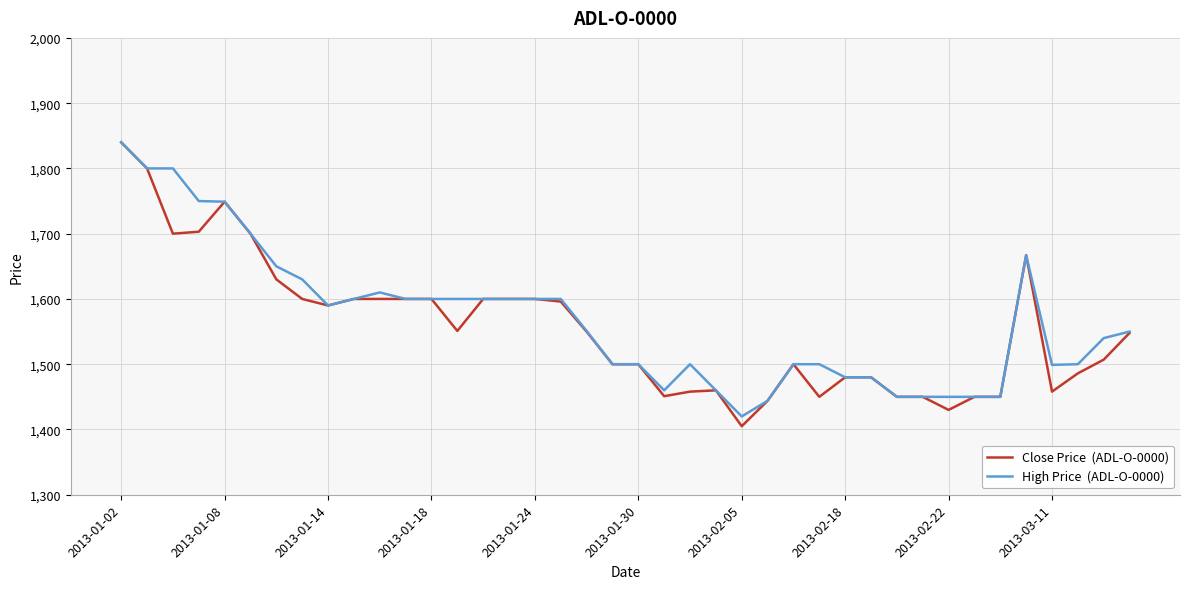

What is the greatest value displayed?

1840